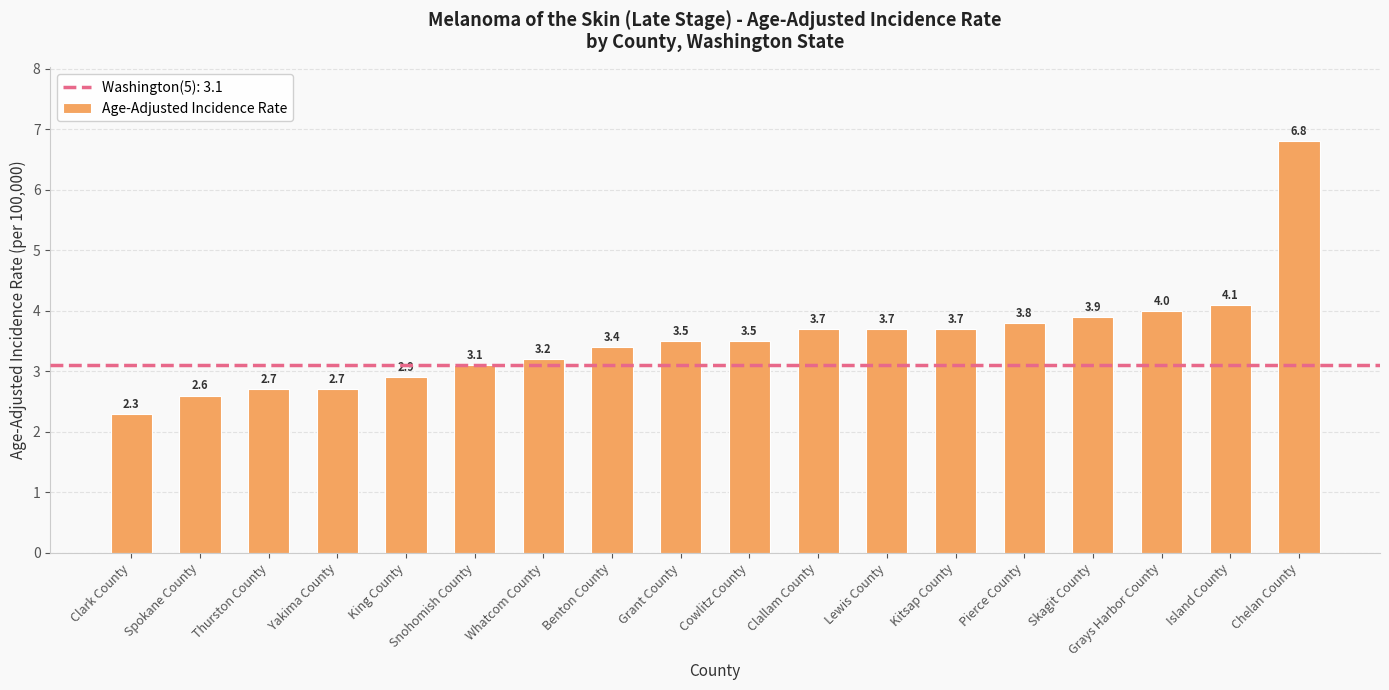

What is the sum of all values?

63.6